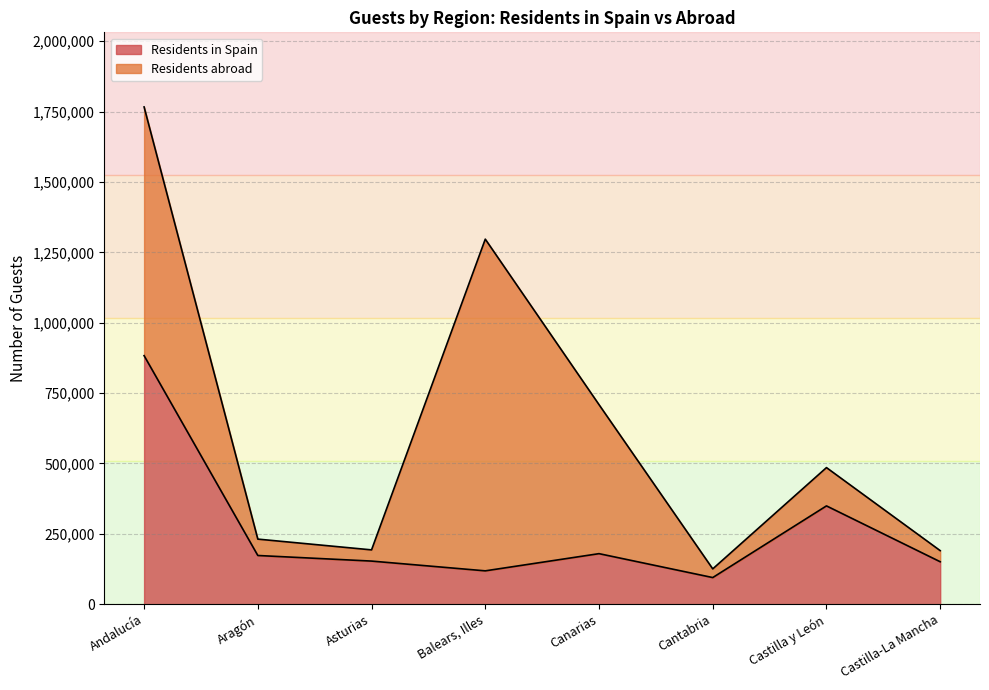

List the labels in order of value, largest first.

Andalucía, Castilla y León, Canarias, Aragón, Asturias, Castilla-La Mancha, Balears, Illes, Cantabria